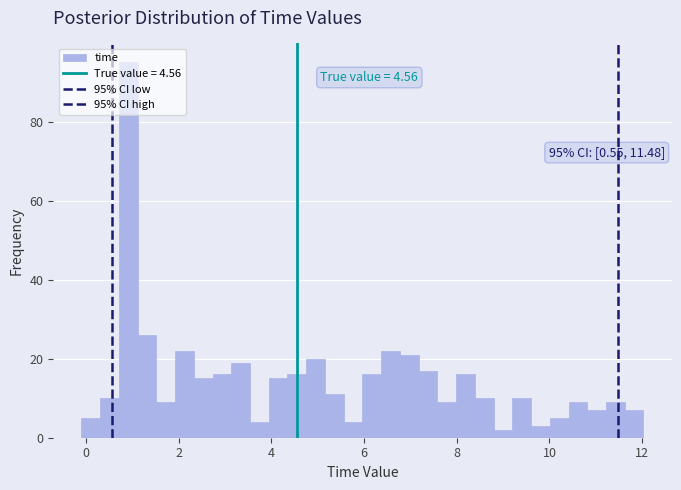

Around what value on the x-axis is the tallest bar? Give the approximate position of its centre, as read against the axis.

1.0